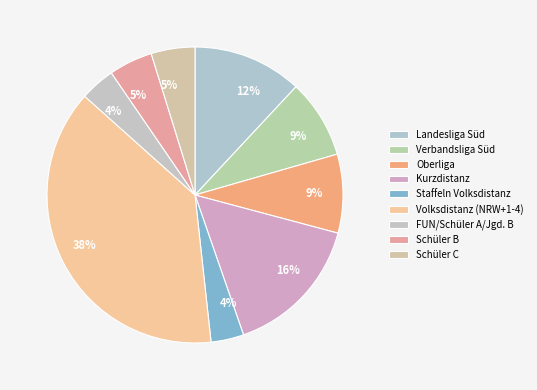

Which slice is the largest?

Volksdistanz (NRW+1-4)